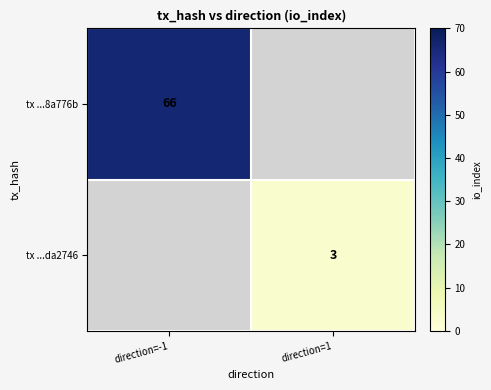

Is the value of tx ...8a776b at direction=-1 greater than the value of tx ...da2746 at direction=1?

Yes